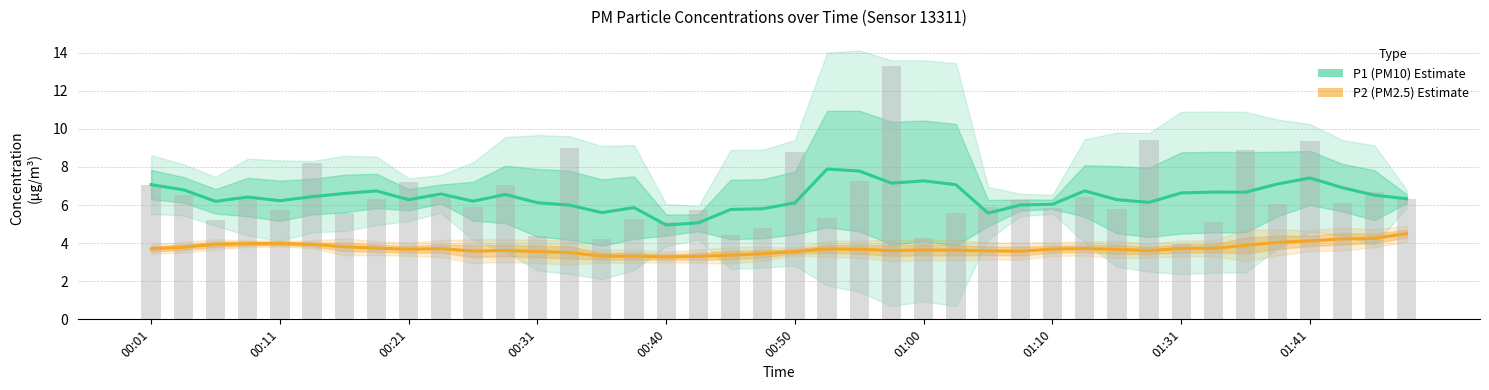

Which has a higher value, 37 or 14?

37